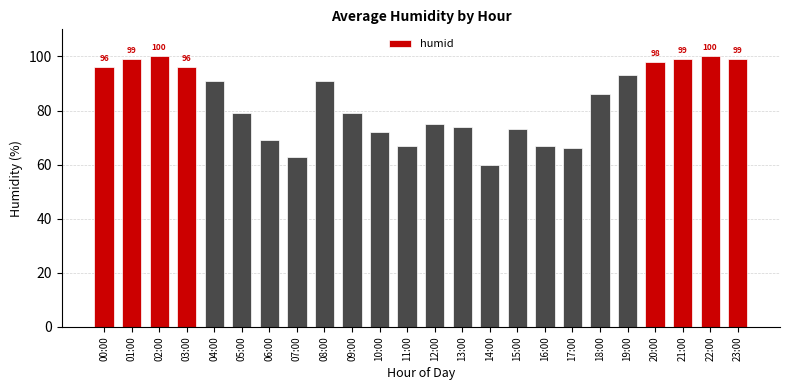

What is the label of the 1st bar from the left?

00:00